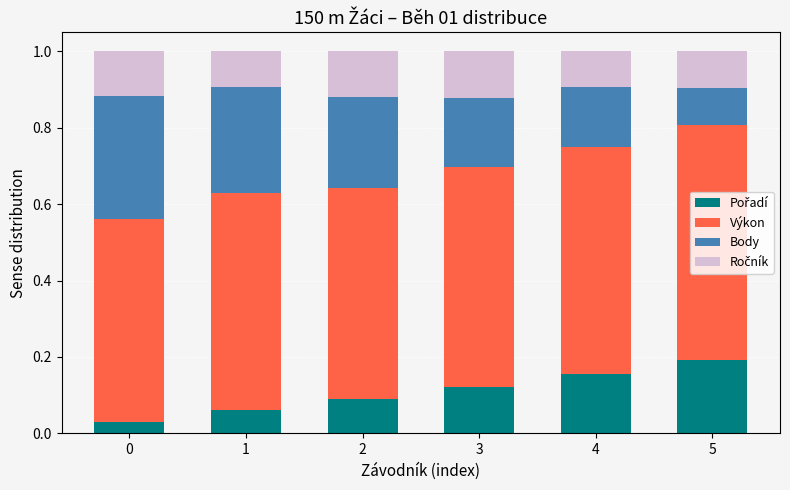

Are the bars horizontal?

No